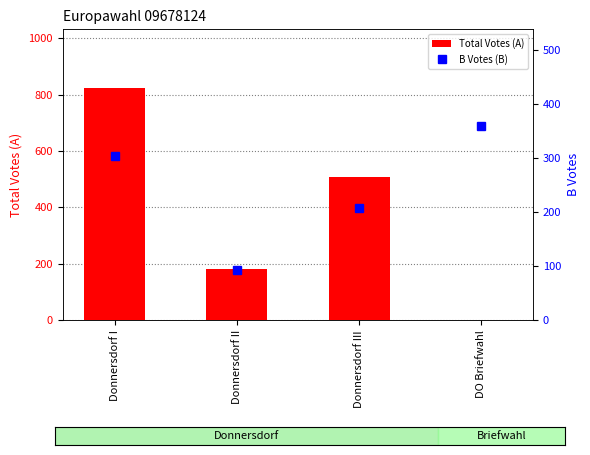

List the series in order of their overall mean, highest first.

Total Votes (A), B Votes (B)